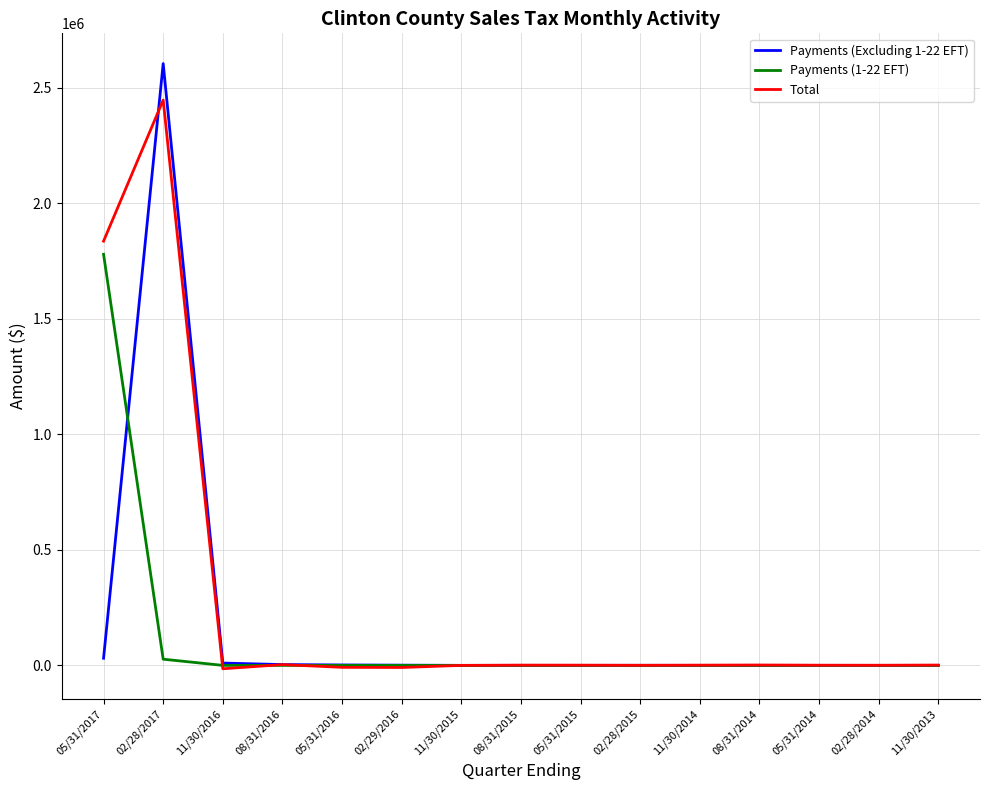

At how many categories does at least one series exceed 2586598?

1